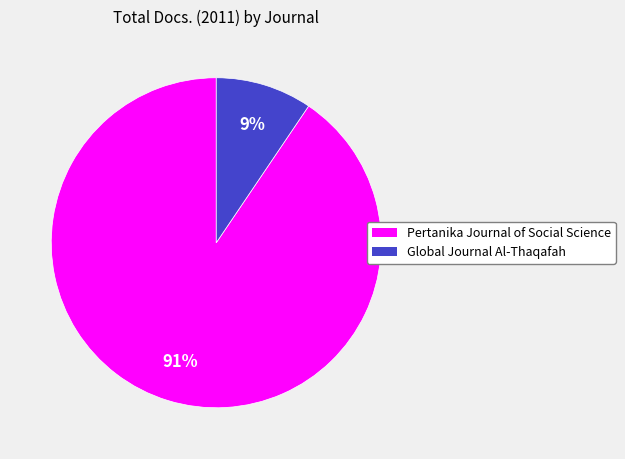

Do Global Journal Al-Thaqafah and Pertanika Journal of Social Science together represent more than half of the pie?

Yes